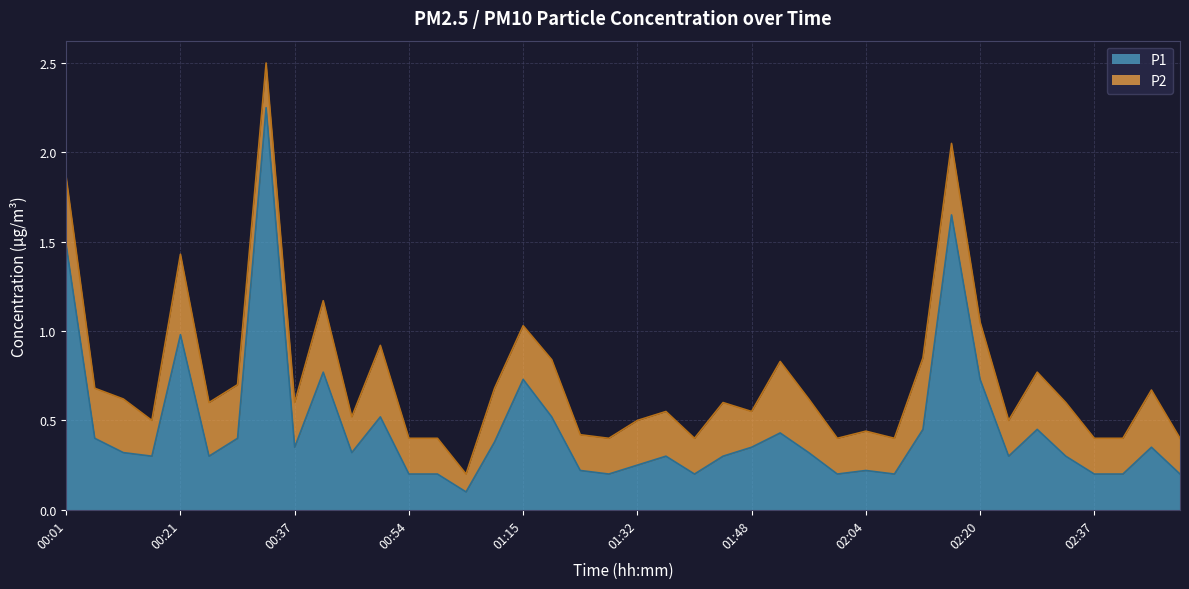

What is the greatest value displayed?

2.2